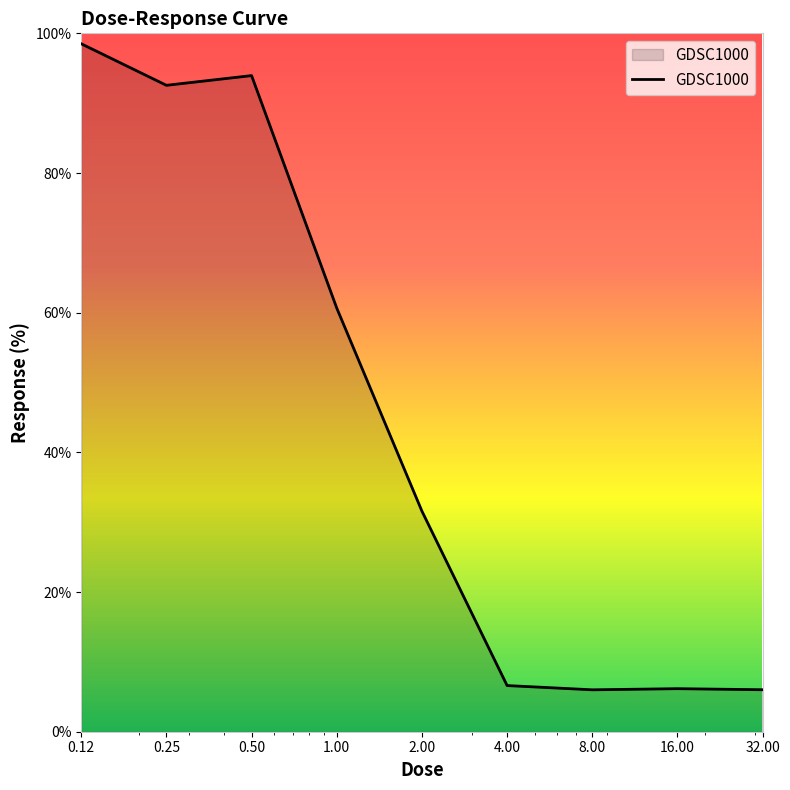

What is the maximum value shown in the chart?

98.5